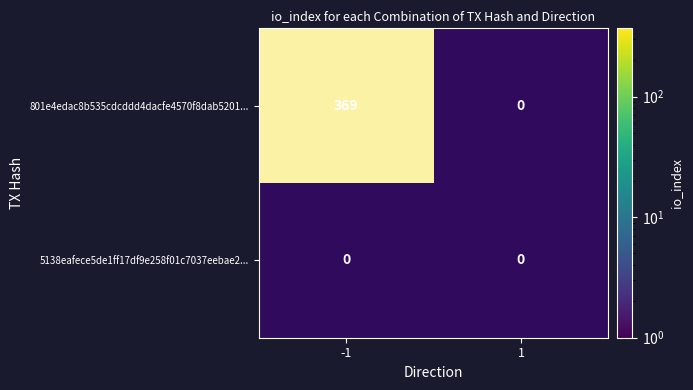

Is it true that 801e4edac8b535cdcddd4dacfe4570f8dab5201... equals 1 at 1?

False